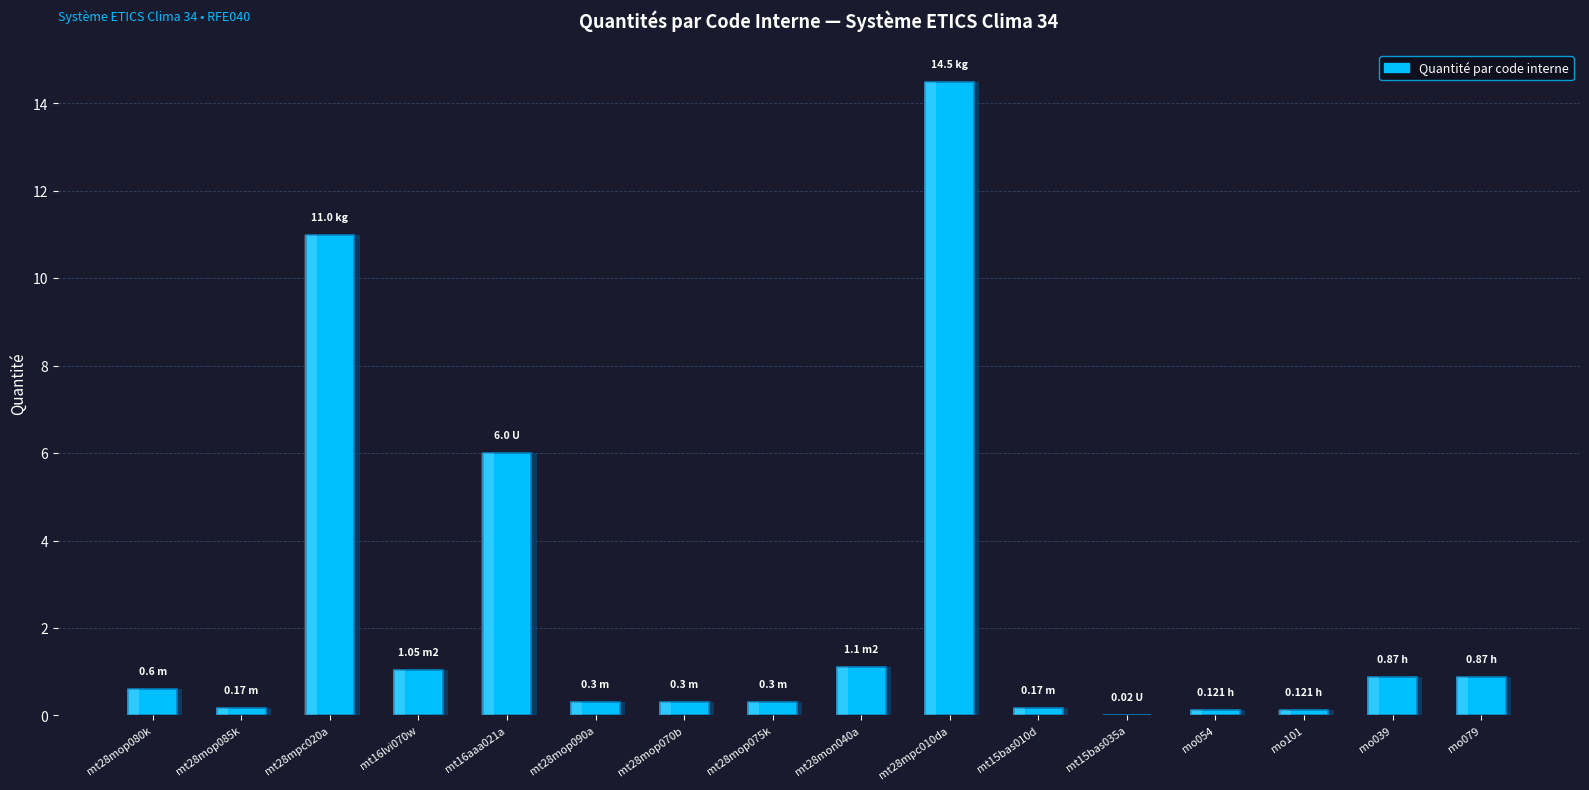

What is the label of the 4th bar from the right?

mo054